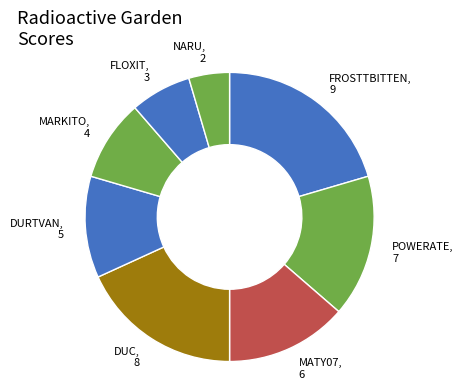

Combined, do FLOXIT and MATY07 account for over 50%?

No